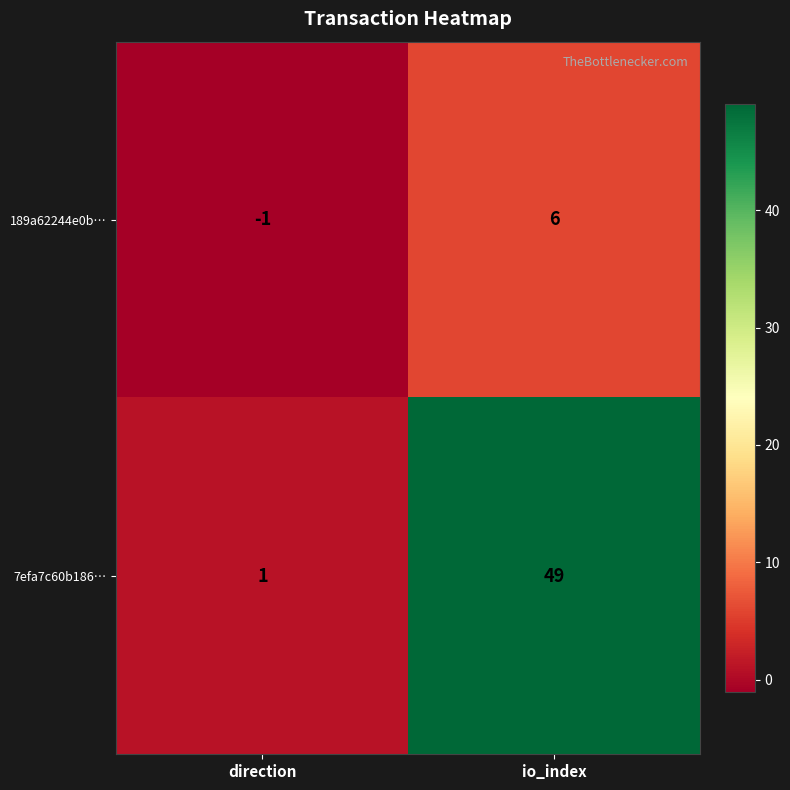

What is the difference between the 7efa7c60b186… values at direction and io_index?

48